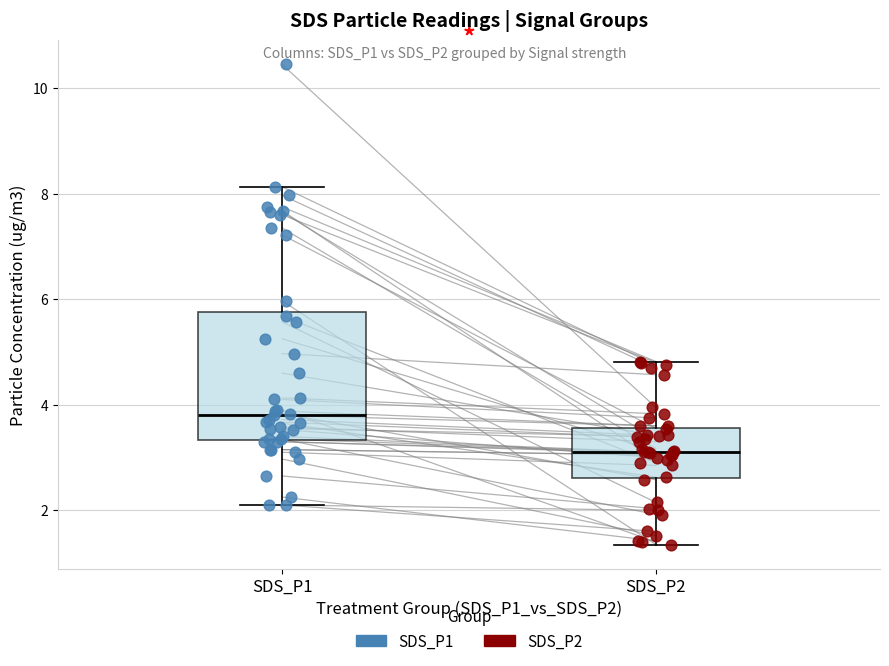

Comparing the boxes themselves (not the whiskers), which one is the tallest?

SDS_P1